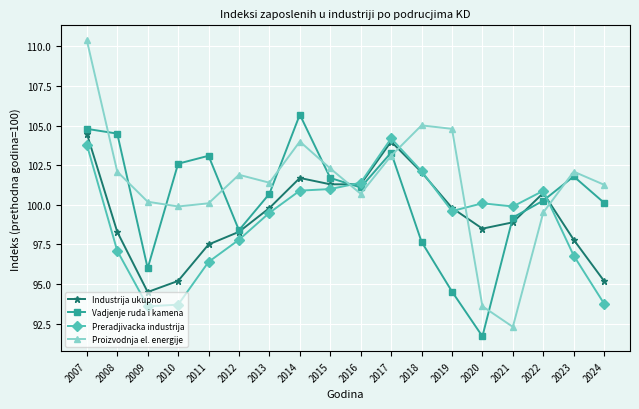

At which label is Industrija ukupno closest to 99?

2021